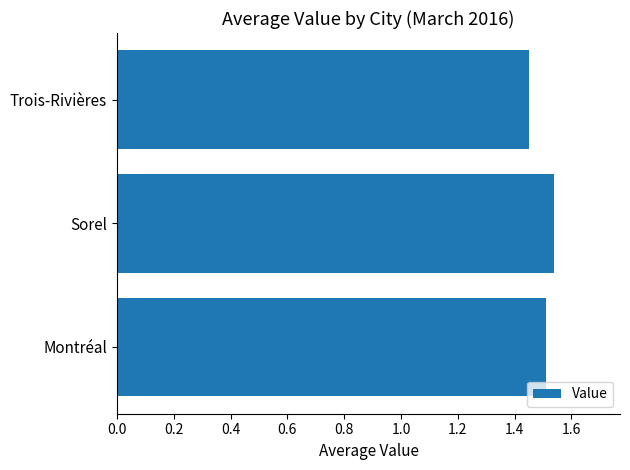

The value at Trois-Rivières is 2.5. True or false?

False